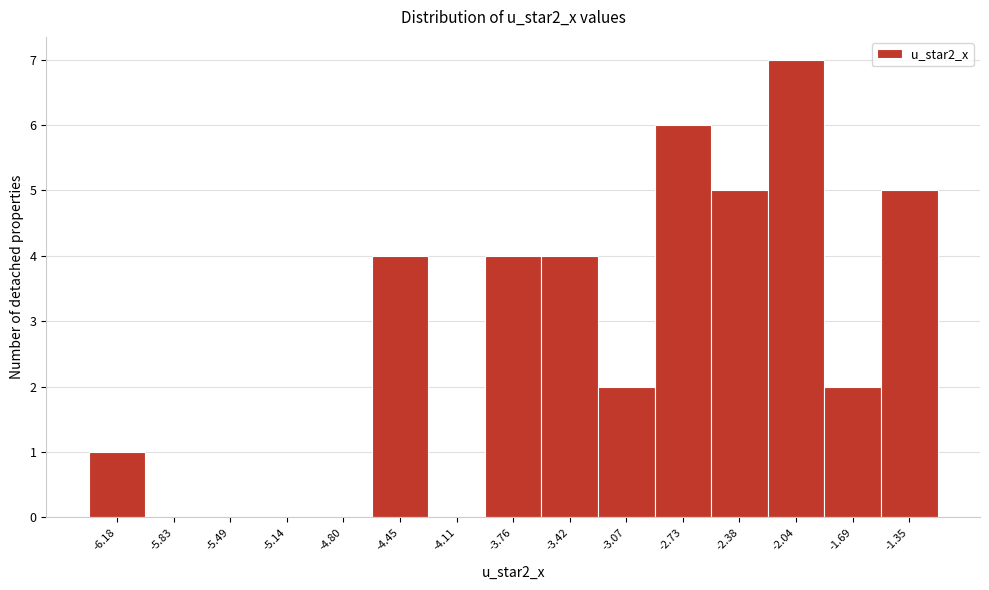

Over which range of the x-axis is the bar tallest?

-2.20 to -1.85